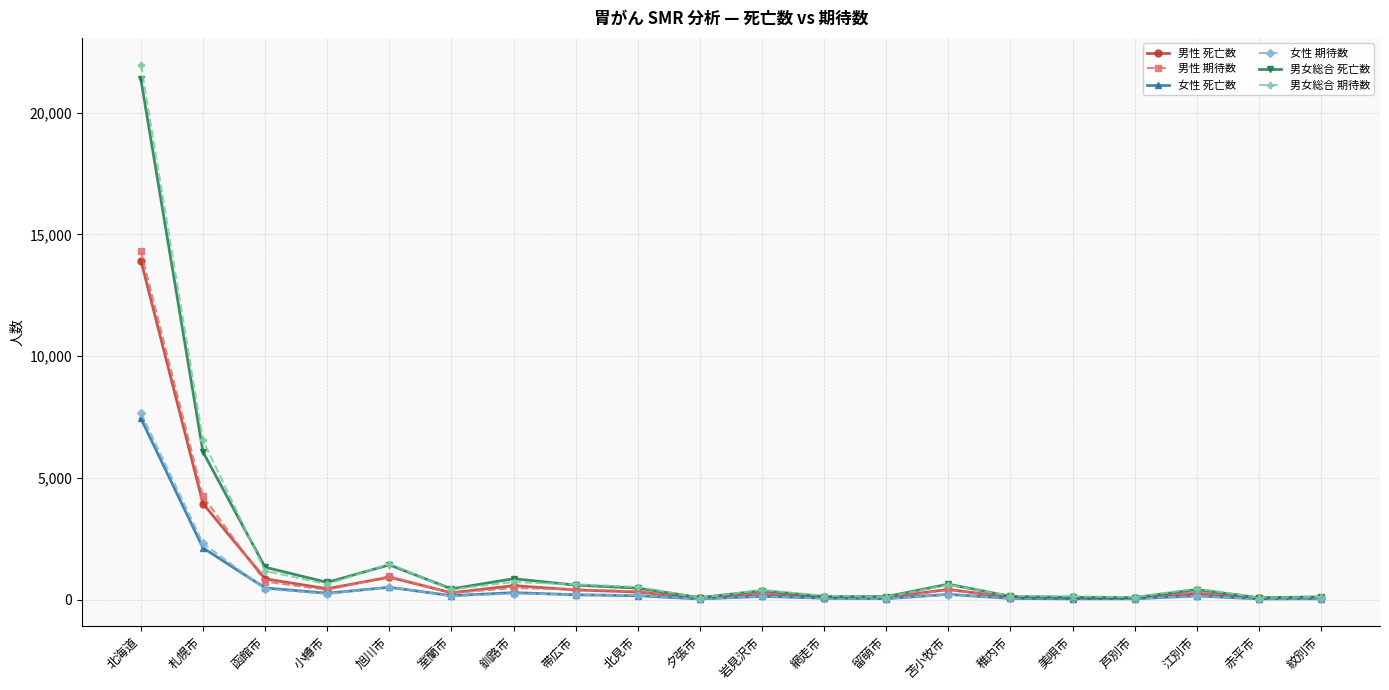

Is the value of 男性 死亡数 at 江別市 greater than the value of 男女総合 死亡数 at 北海道?

No